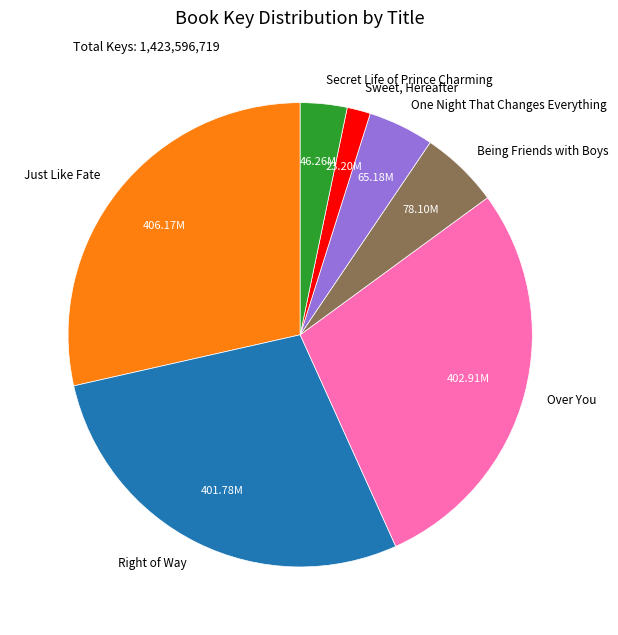

Is the sum of Sweet, Hereafter and Secret Life of Prince Charming greater than half?

No